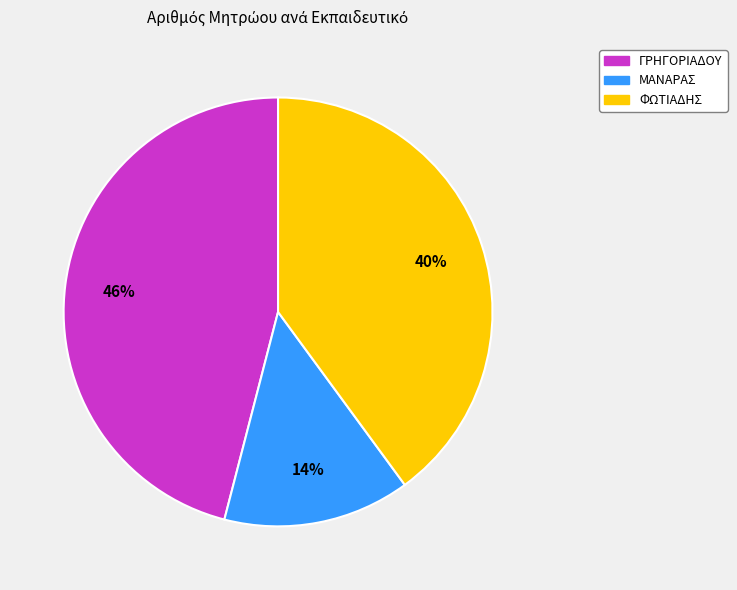

What percentage is the ΜΑΝΑΡΑΣ slice, to the nearest percent?

14%